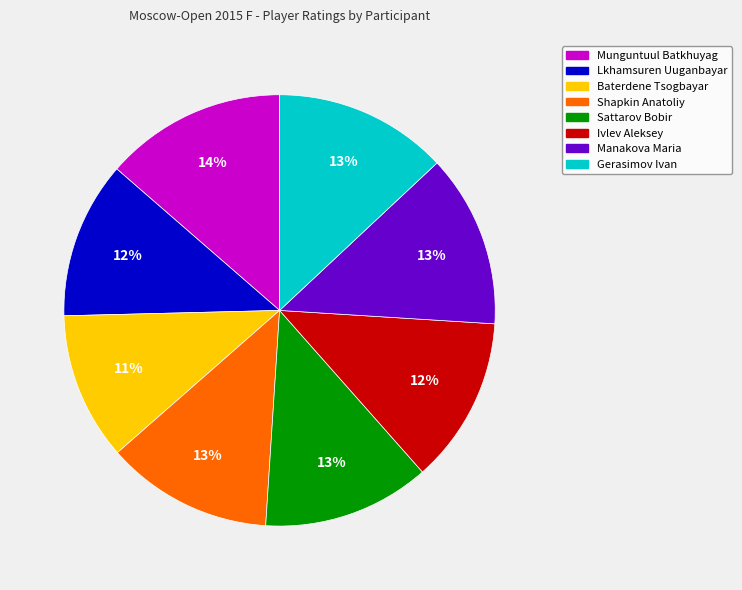

To the nearest percent, what portion does Baterdene Tsogbayar represent?

11%